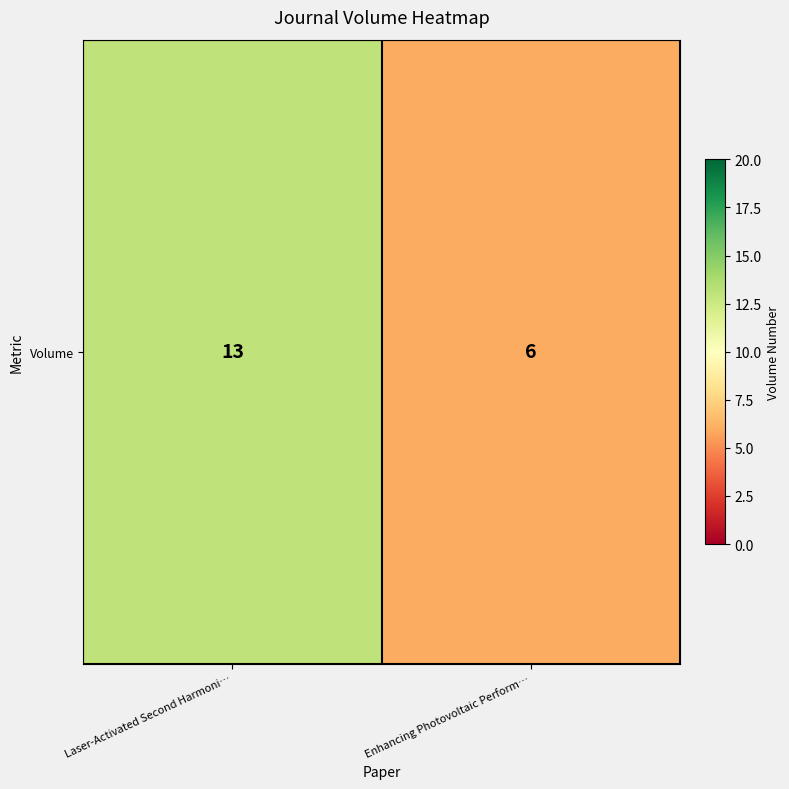

How many values are below 13?

1